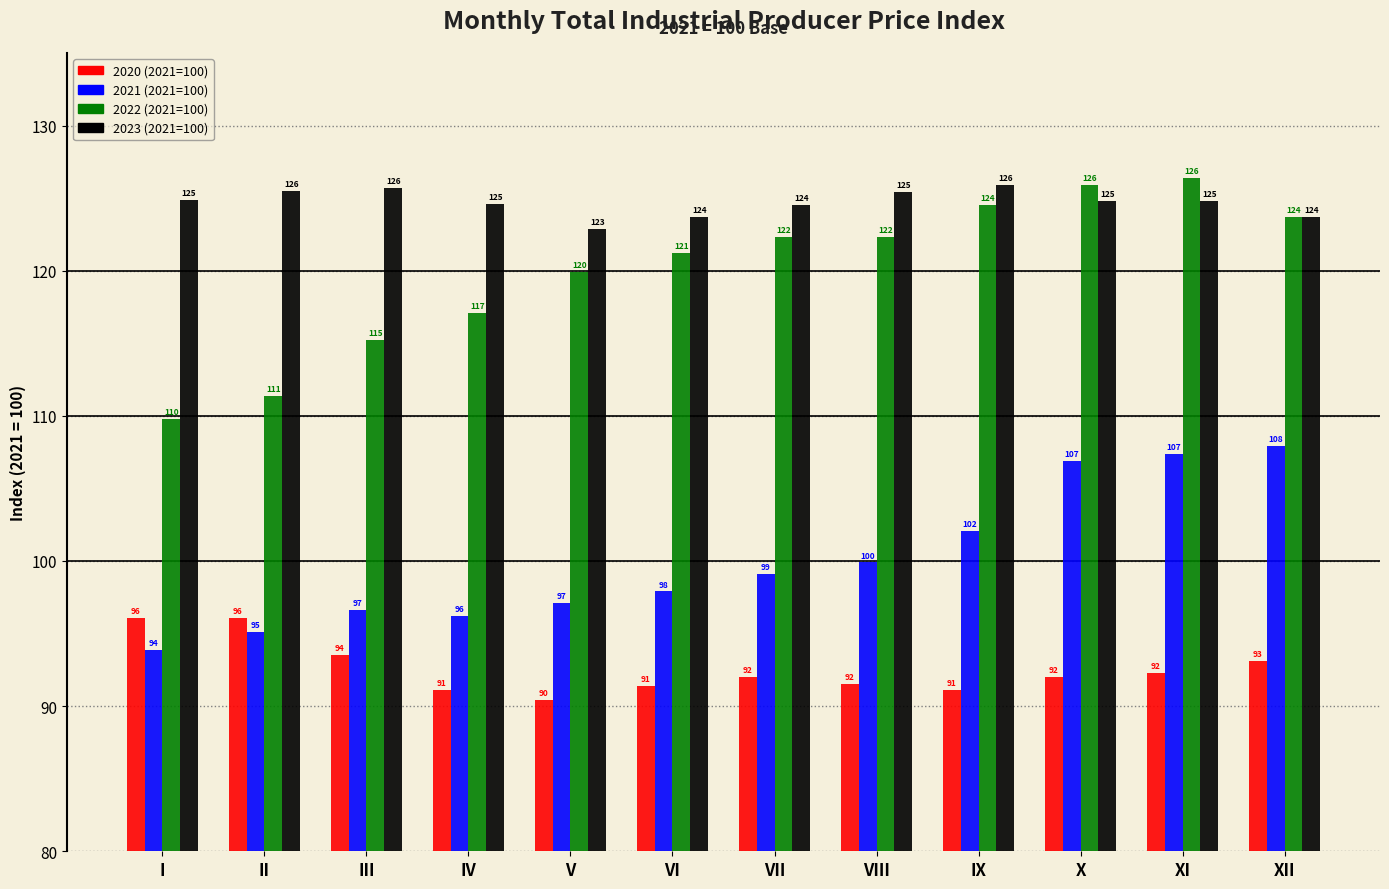

The value of 2023 (2021=100) at VI is 30.6. True or false?

False